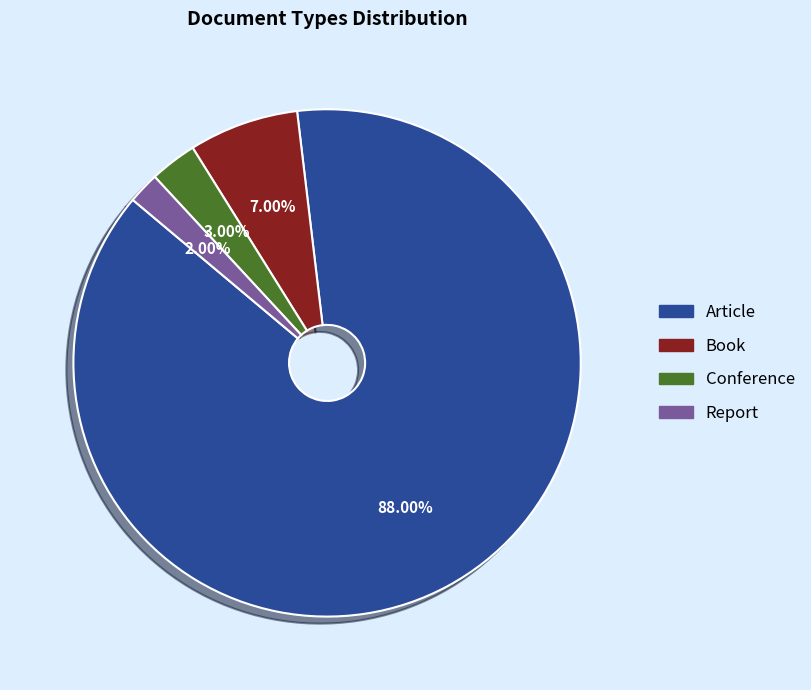

Which slice is the smallest?

Report